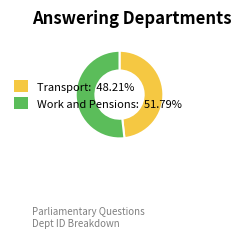

Which category has the smallest portion of the pie?

Transport